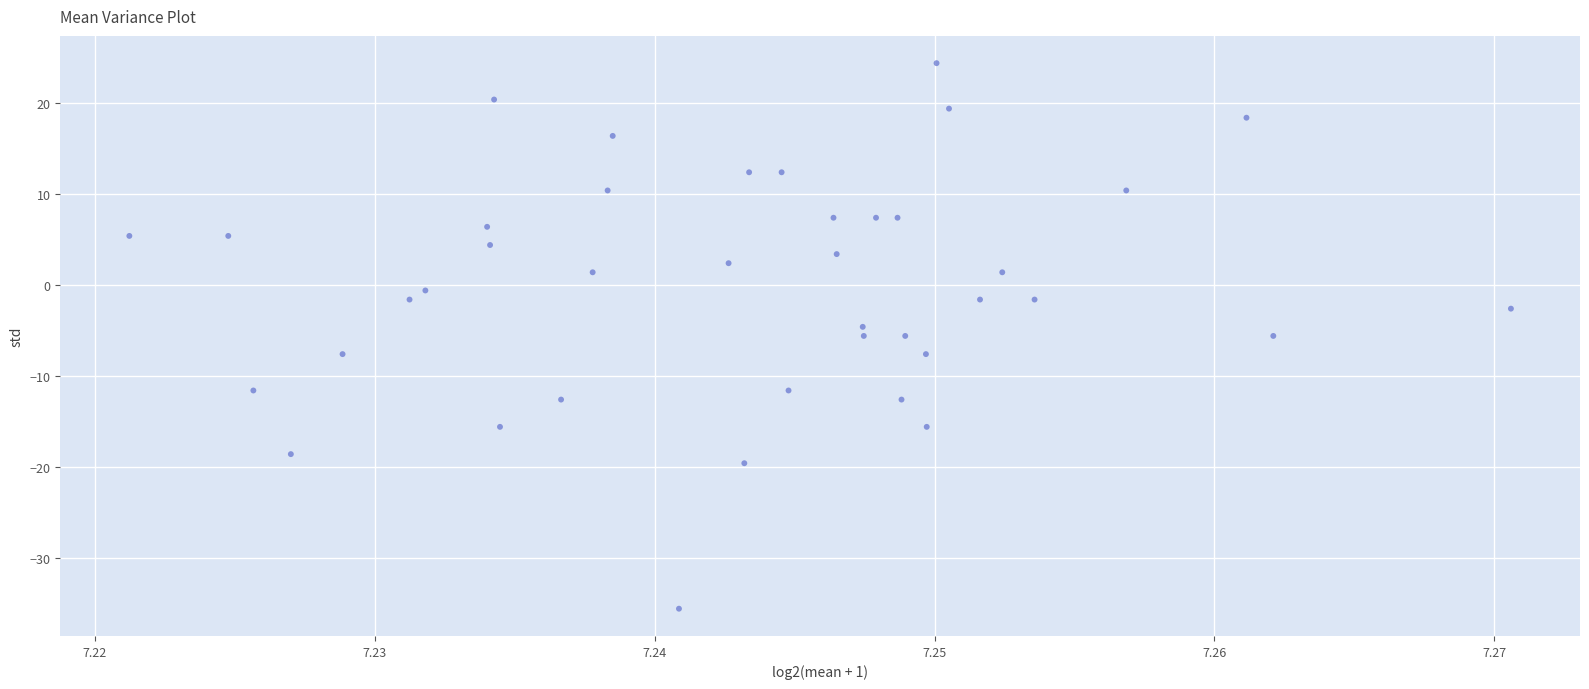

What is the range of Y values (max minus min)?

60.0